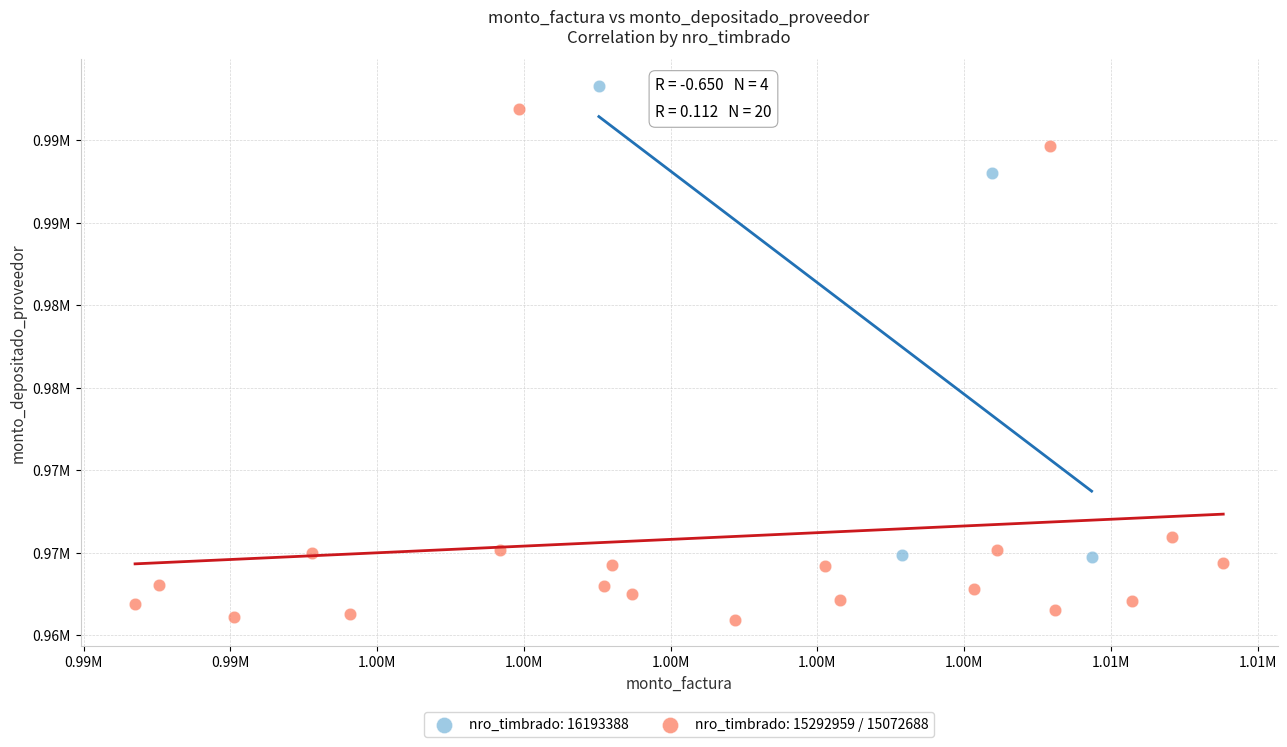

What are all the series names shown in the legend?

nro_timbrado: 16193388, nro_timbrado: 15292959 / 15072688